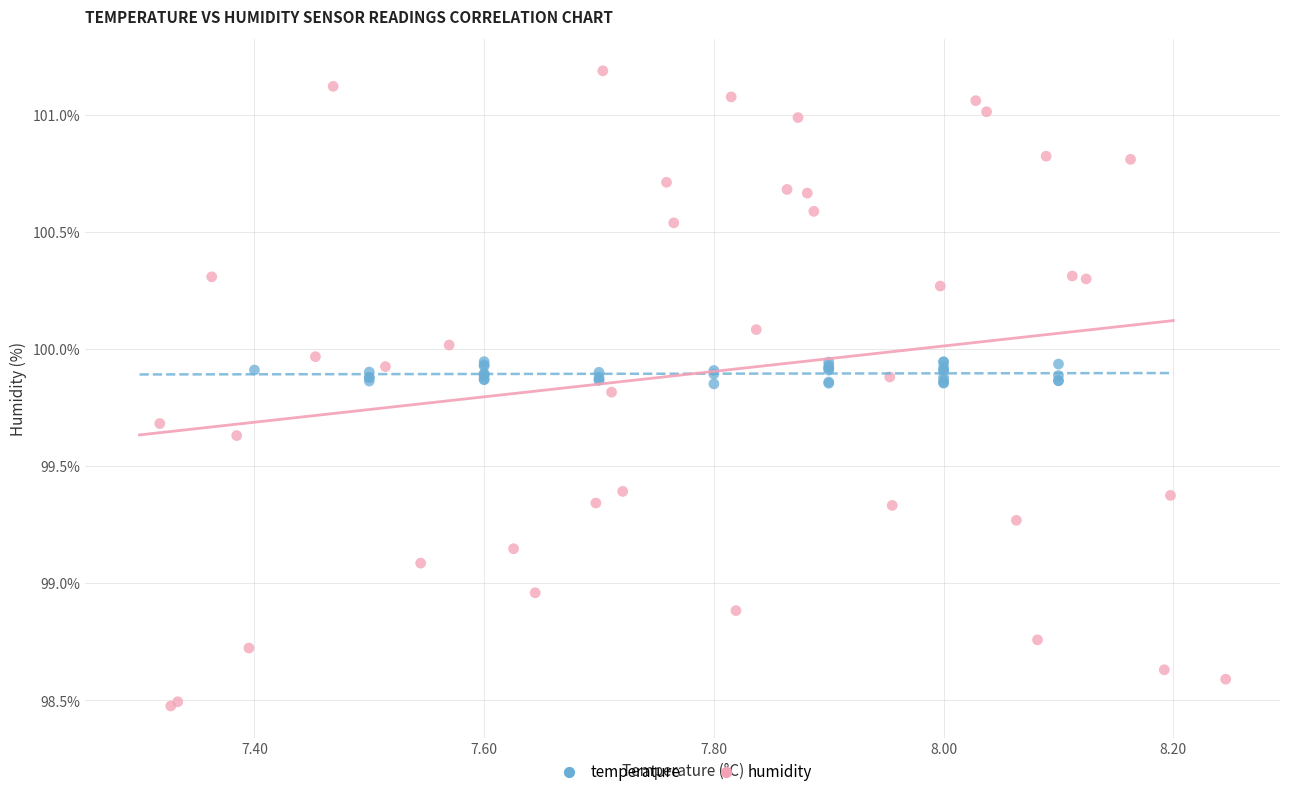

Which series reaches the maximum Y coordinate?

humidity